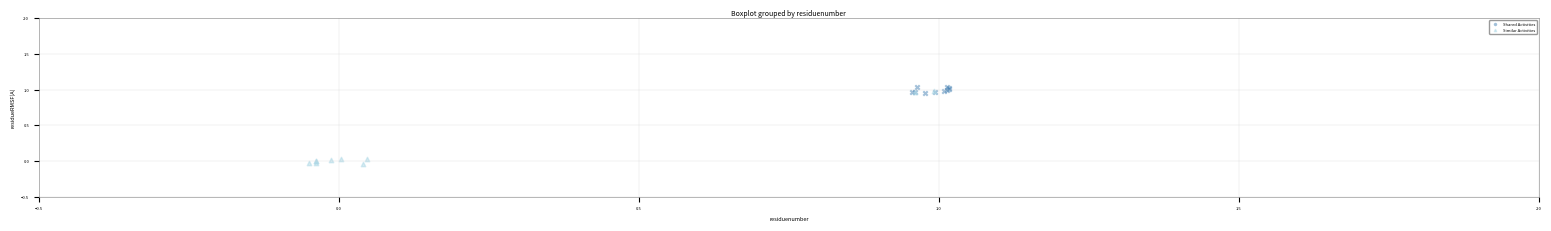

Which series has the widest spread of Y values?

Similar Activities